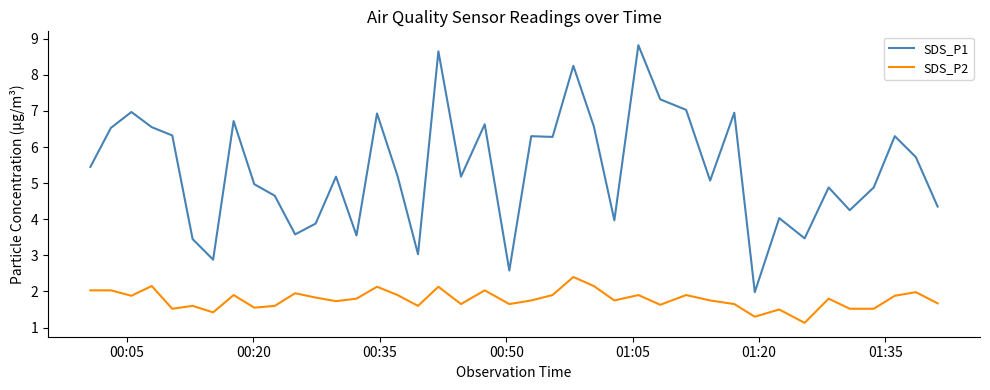

True or false: SDS_P1 and SDS_P2 intersect in this chart.

False